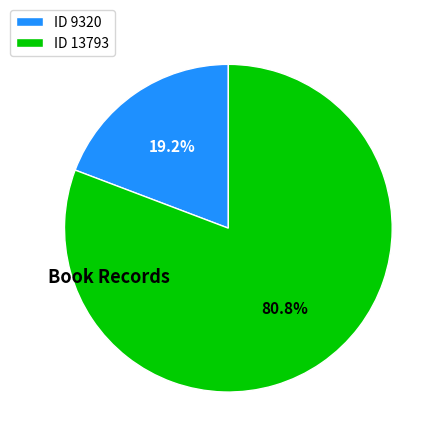

Rank the categories by value from highest to lowest.

ID 13793, ID 9320